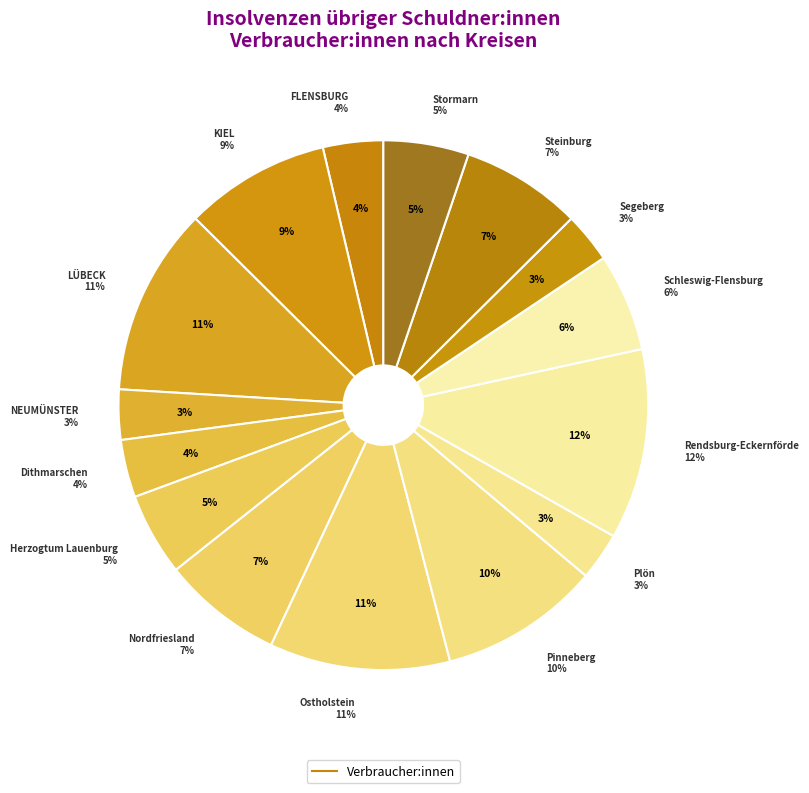

How many segments does this pie chart have?

15